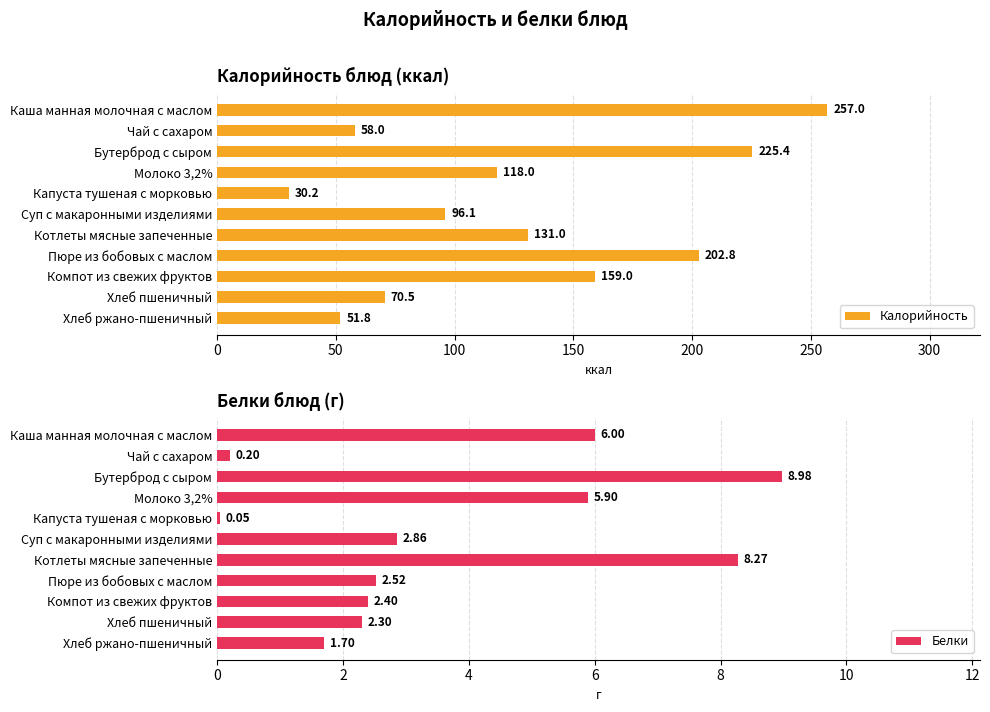

What is the approximate value of Белки at Бутерброд с сыром?

9.0